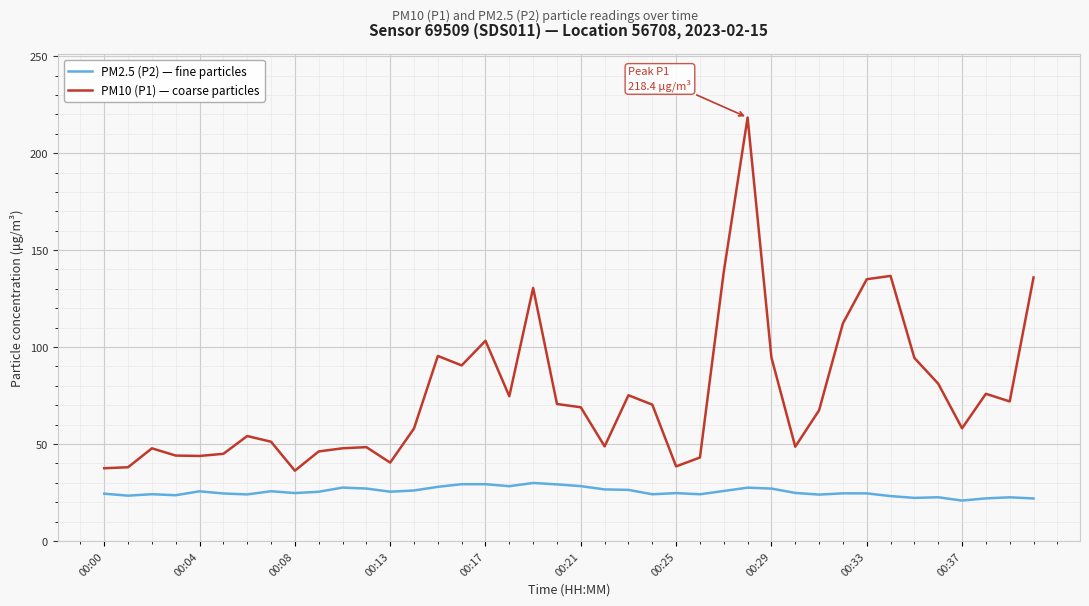

Which series has the widest spread of values?

PM10 (P1) — coarse particles